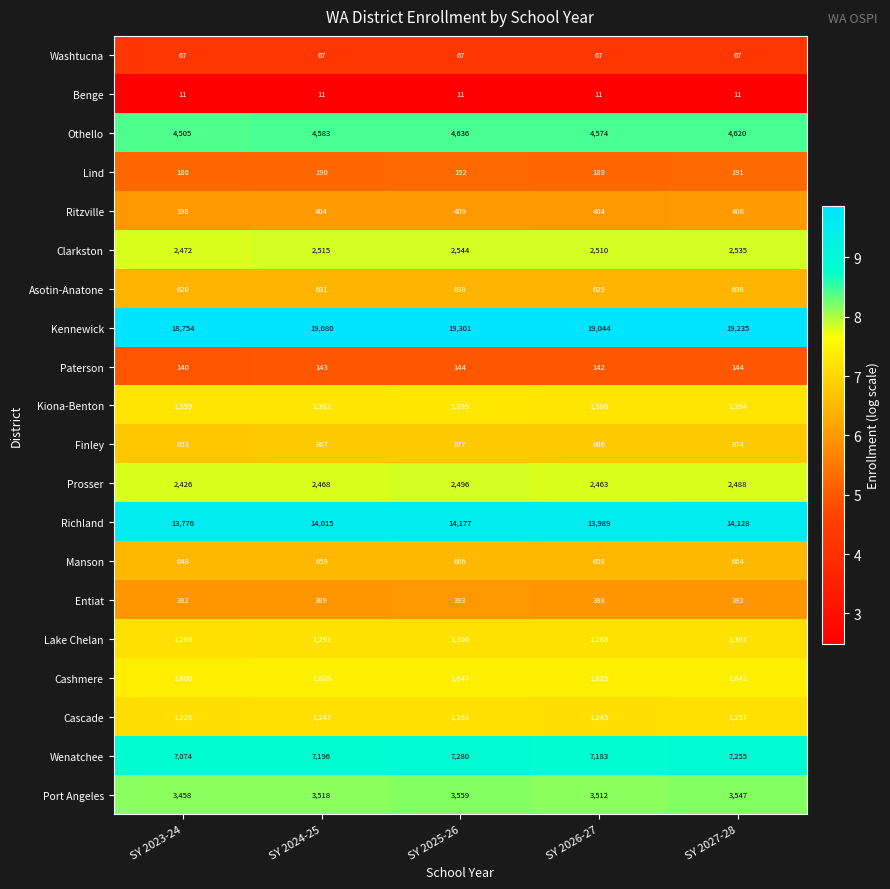

What is the smallest value displayed?

11